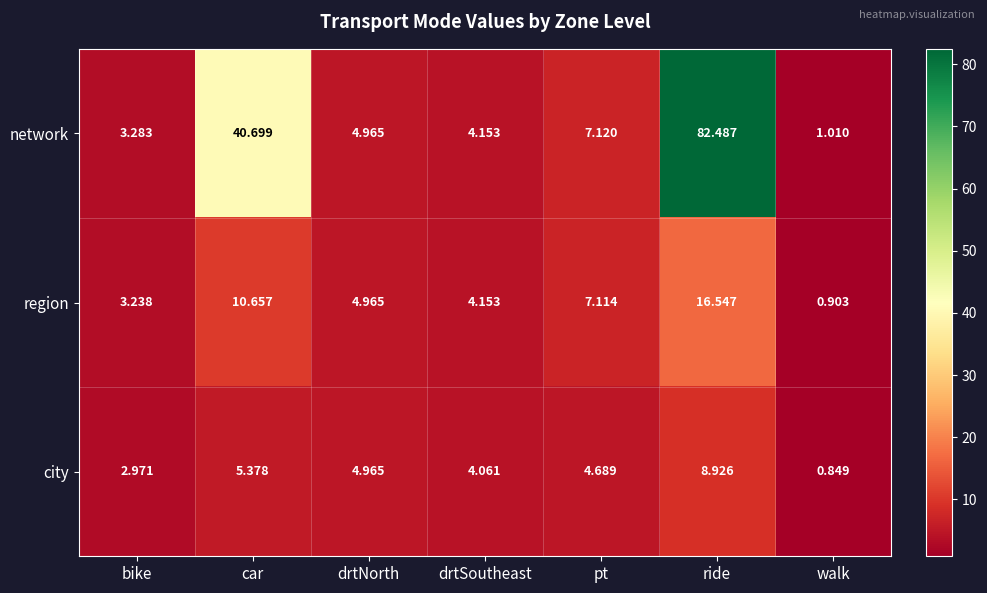

Where does the city series first go above 4?

car